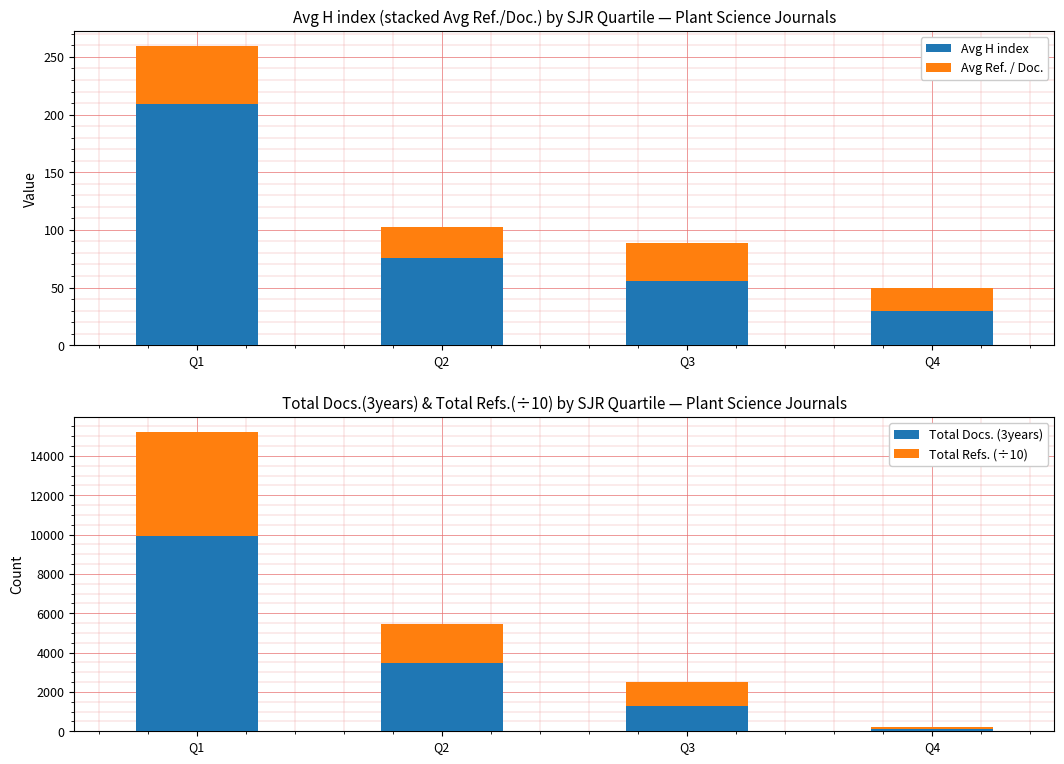

Reading left to right, transcribe all the data shown in this chart.

Avg H index: Q1=209.5	Q2=75.5	Q3=55.4	Q4=30.0
Avg Ref. / Doc.: Q1=50.0	Q2=26.7	Q3=33.6	Q4=20.0
Total Docs. (3years): Q1=9916.0	Q2=3484.0	Q3=1303.0	Q4=120.0
Total Refs. (÷10): Q1=5287.2	Q2=1955.1	Q3=1192.7	Q4=80.0